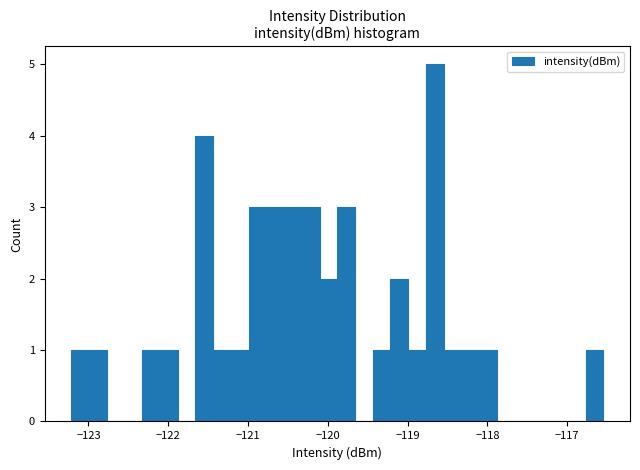

Around what value on the x-axis is the tallest bar? Give the approximate position of its centre, as read against the axis.

-118.7